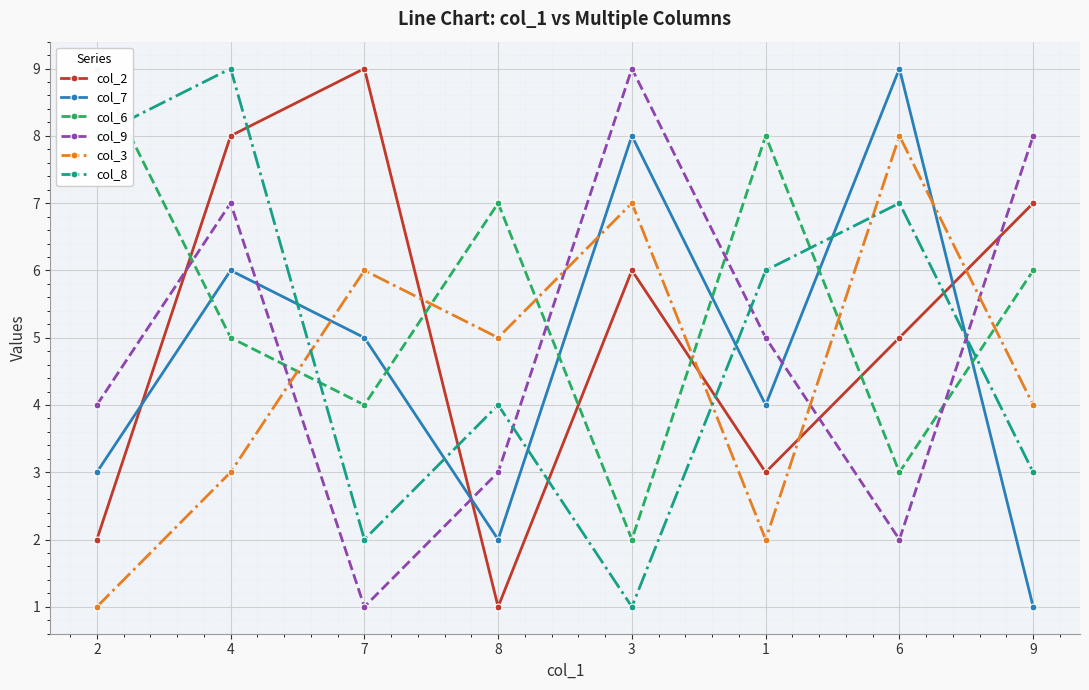

List the series in order of their peak value, lowest first.

col_3, col_2, col_7, col_6, col_9, col_8